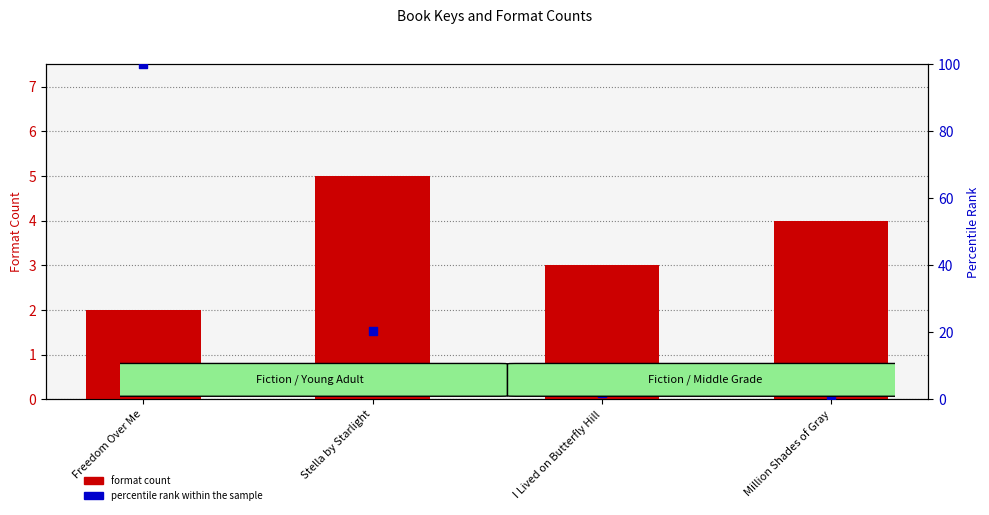

At how many categories does at least one series exceed 75?

1